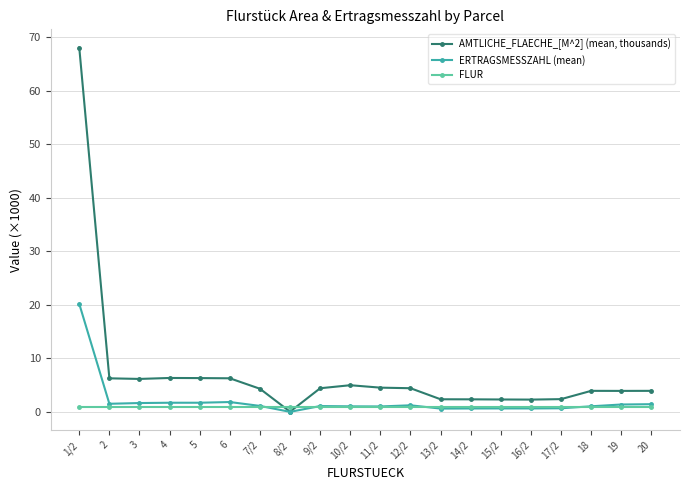

True or false: ERTRAGSMESSZAHL (mean) has more than 0 interior local peaks.

True